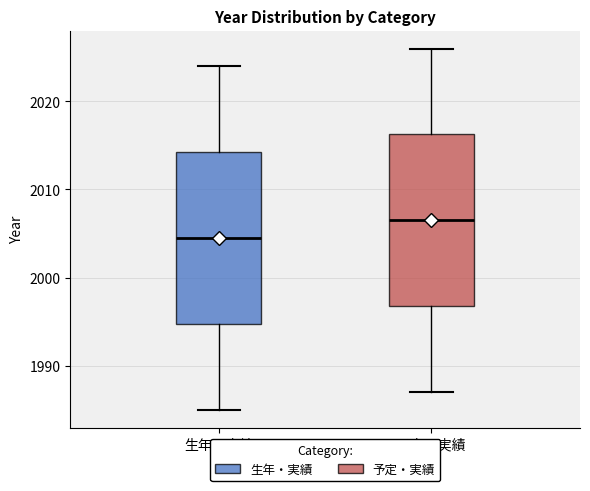

Reading left to right, read every box against the y-axis: the position of its median line, the range the box covers, and the ends of its whiskers. The values are not printed on the chart, so give them approximately, as read against the axis.

生年・実績: median 2005, box 1995 to 2014, whiskers 1985 to 2024
予定・実績: median 2007, box 1997 to 2016, whiskers 1987 to 2026